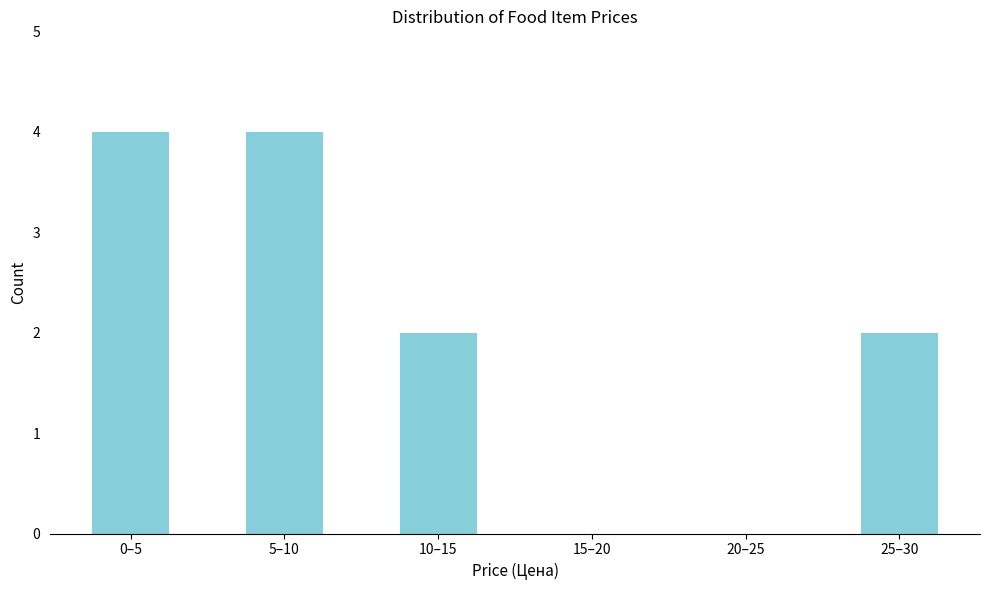

Reading left to right, transcribe all the data shown in this chart.

0–5=4	5–10=4	10–15=2	15–20=0	20–25=0	25–30=2